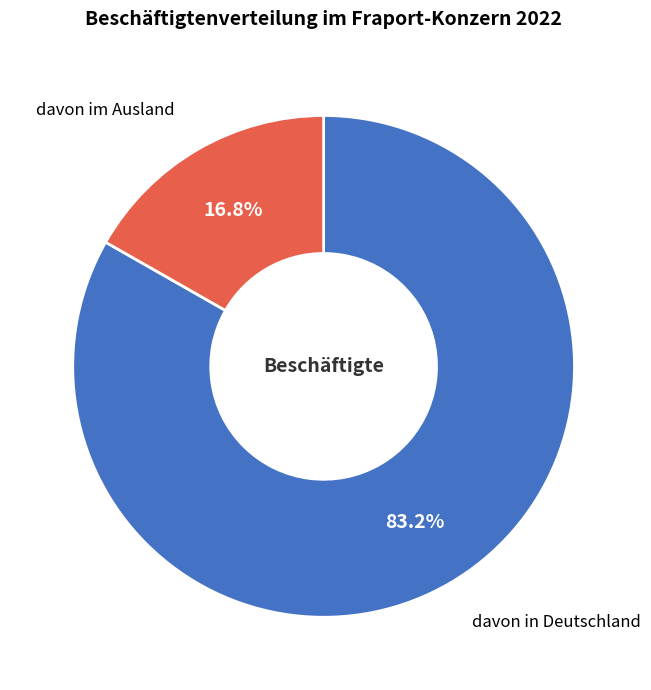

How many slices are in this pie chart?

2